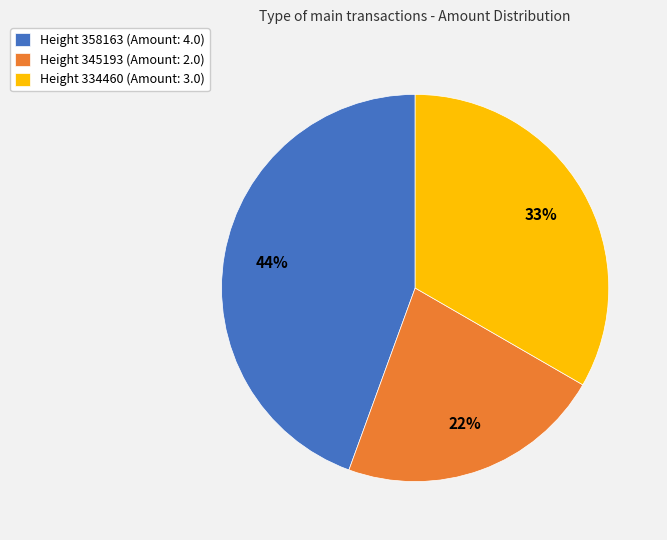

What percentage is the Height 358163 (Amount: 4.0) slice, to the nearest percent?

44%